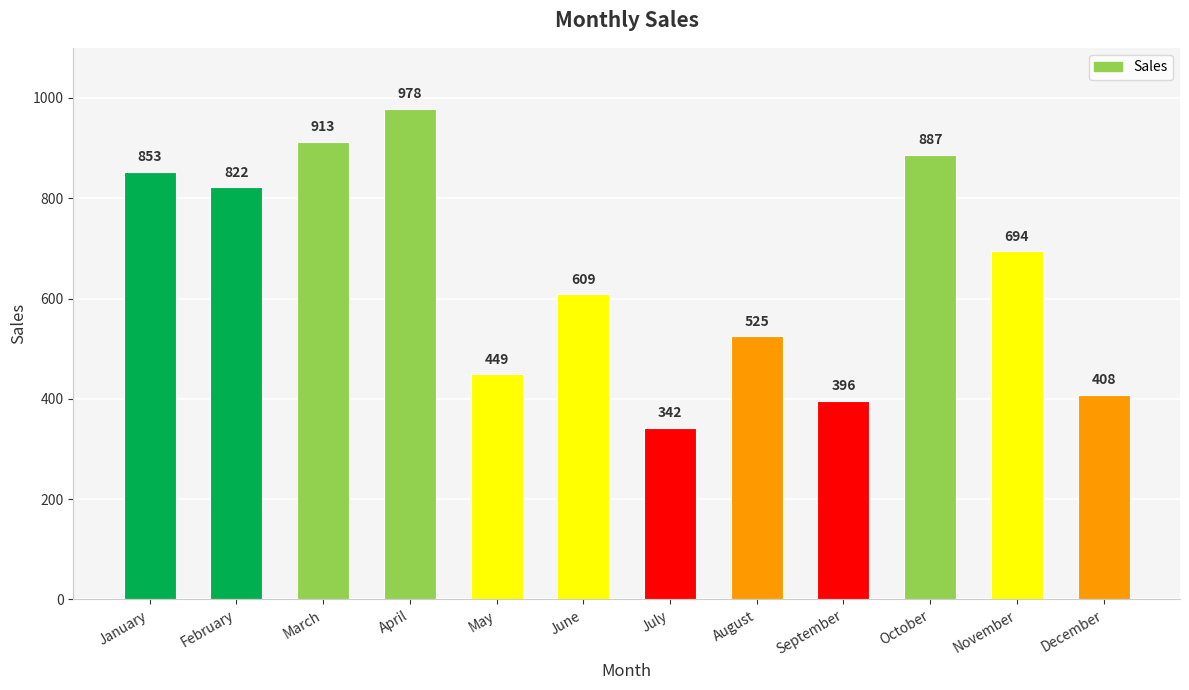

How many distinct data groups are displayed?

1